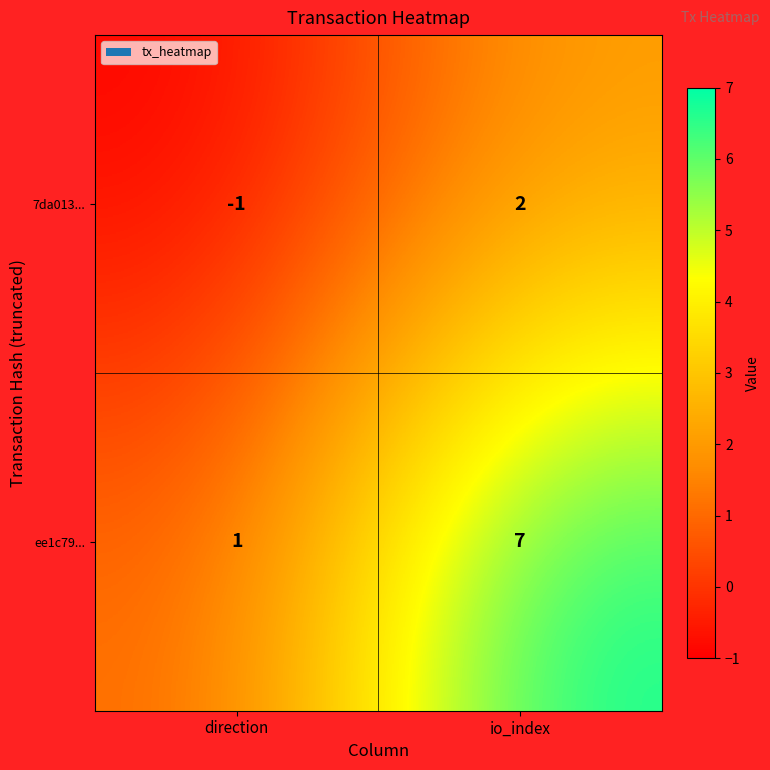

Reading left to right, what are all the values shown in this chart?

7da013...: -1	2
ee1c79...: 1	7